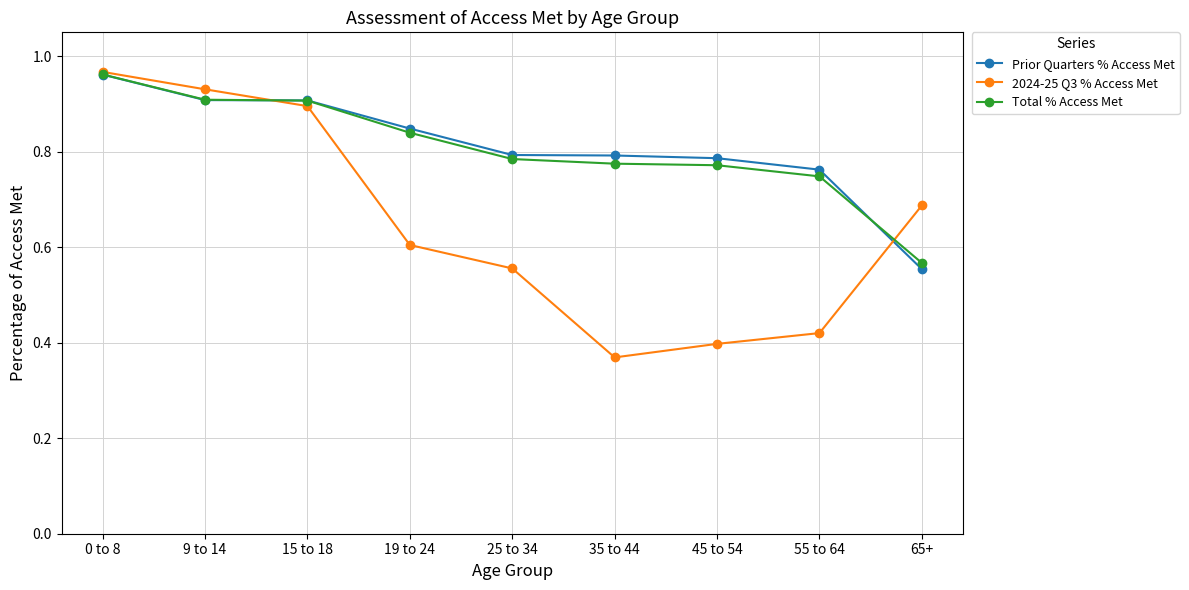

What position from the right is 9 to 14?

8